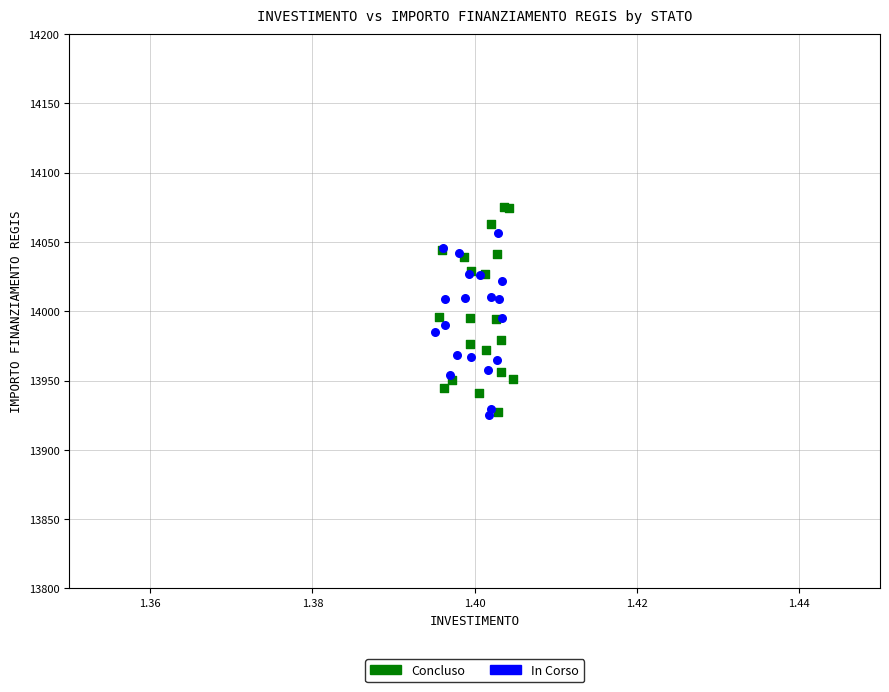

Which series contains the highest Y value?

Concluso